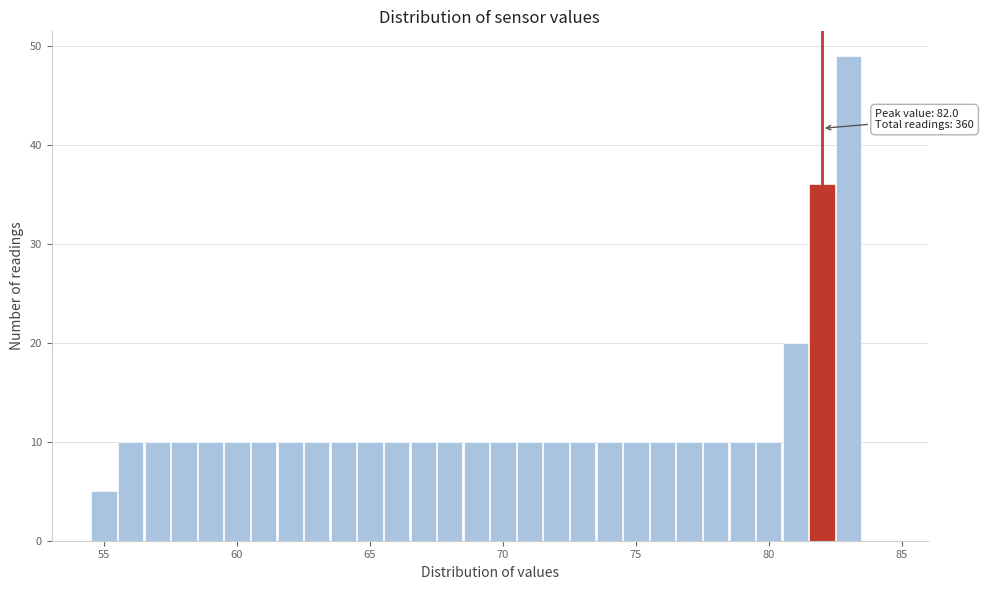

Read against the x-axis, roughly where is the centre of the tallest bar?

83.0